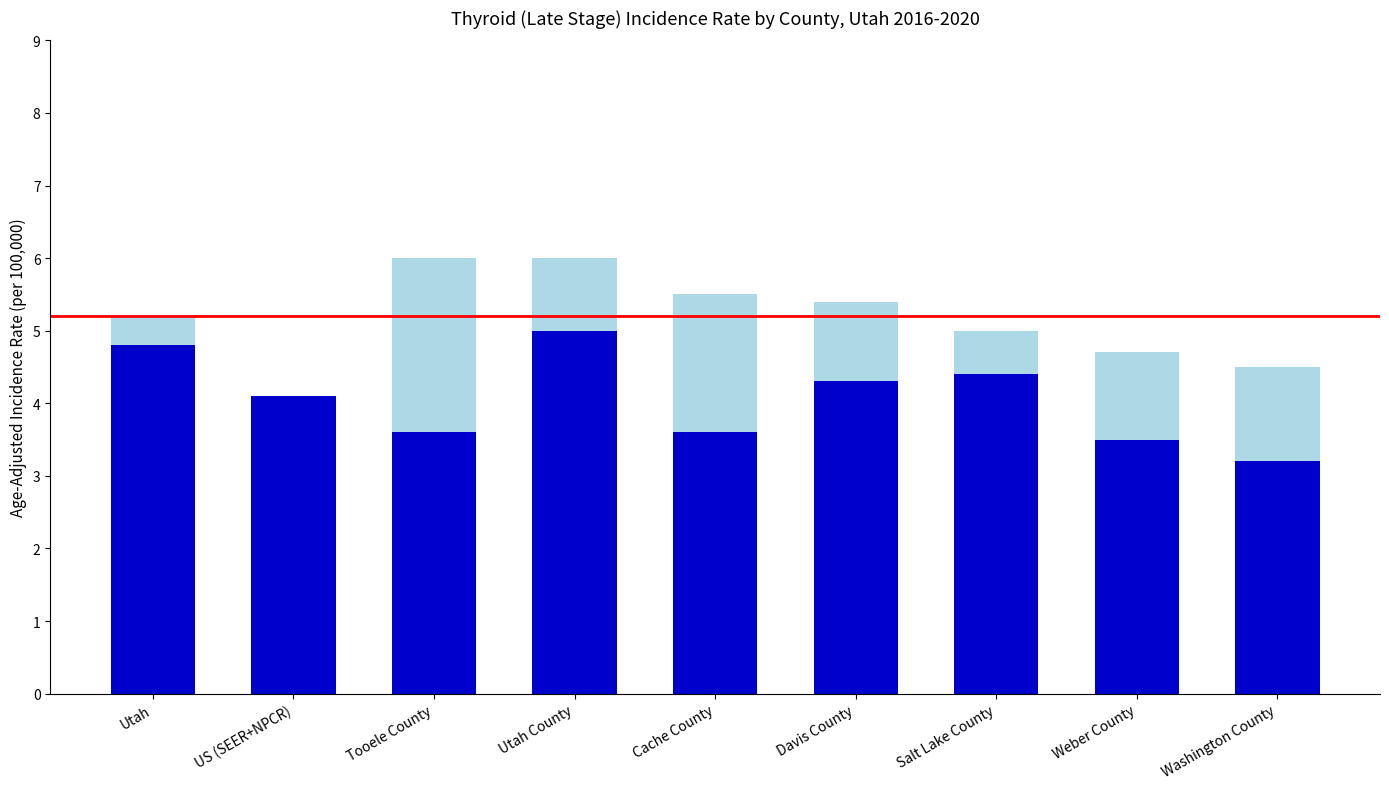

What is the total value across all series at Weber County?

4.7